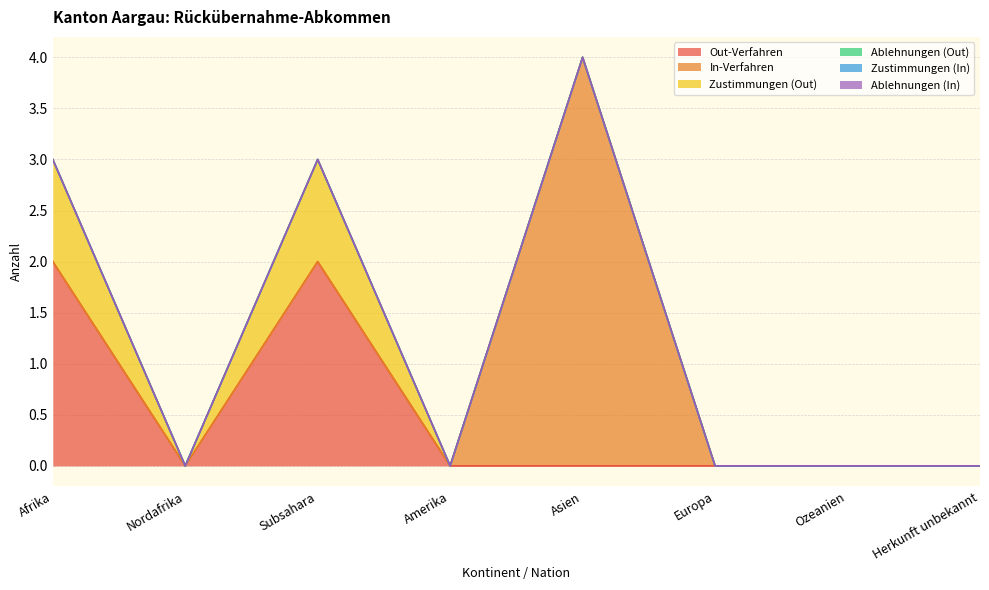

List the series in order of their peak value, lowest first.

Ablehnungen (Out), Zustimmungen (In), Ablehnungen (In), Zustimmungen (Out), Out-Verfahren, In-Verfahren